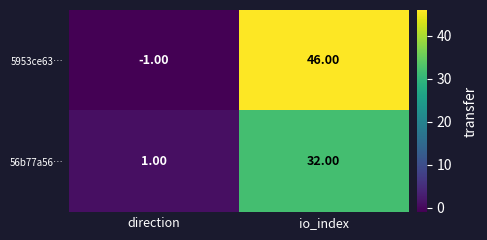

Rank the categories by 56b77a56… value from lowest to highest.

direction, io_index